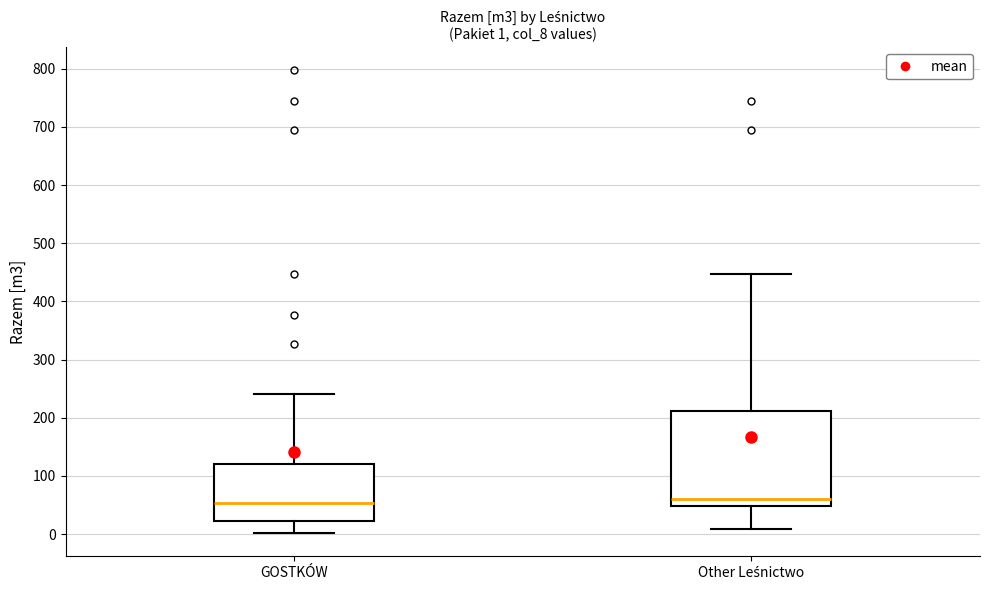

Which box is the tallest, from its lower edge to its upper edge?

Other Leśnictwo